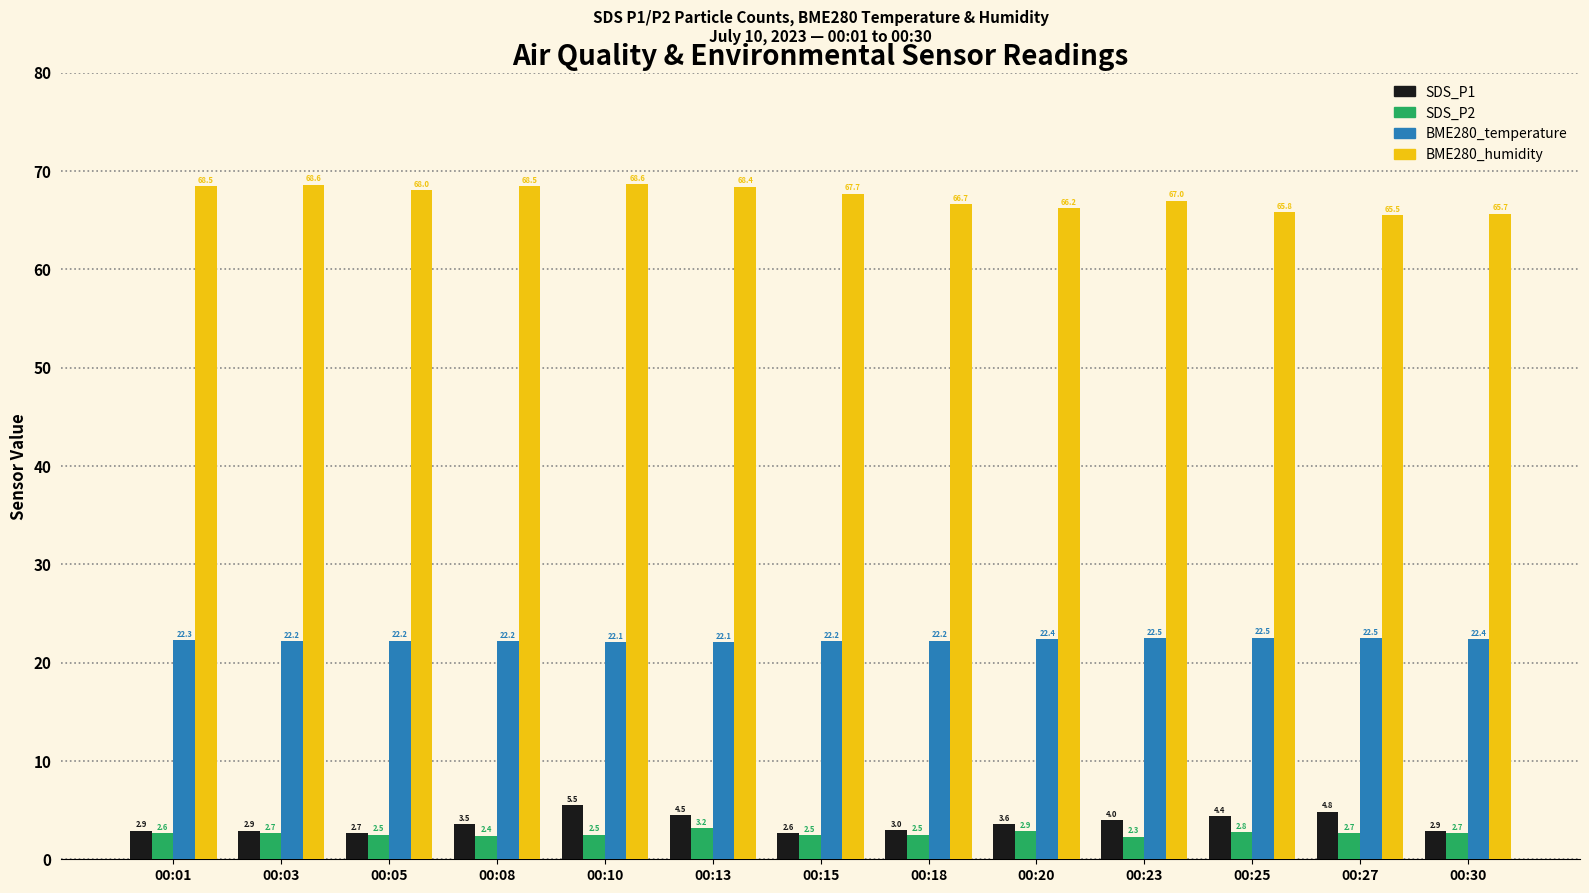

At which category is the sum across all series the highest?

00:10